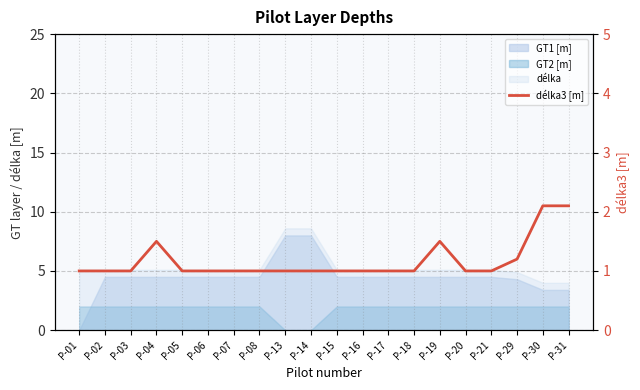

At which category does the data reach its first local peak?

P-04